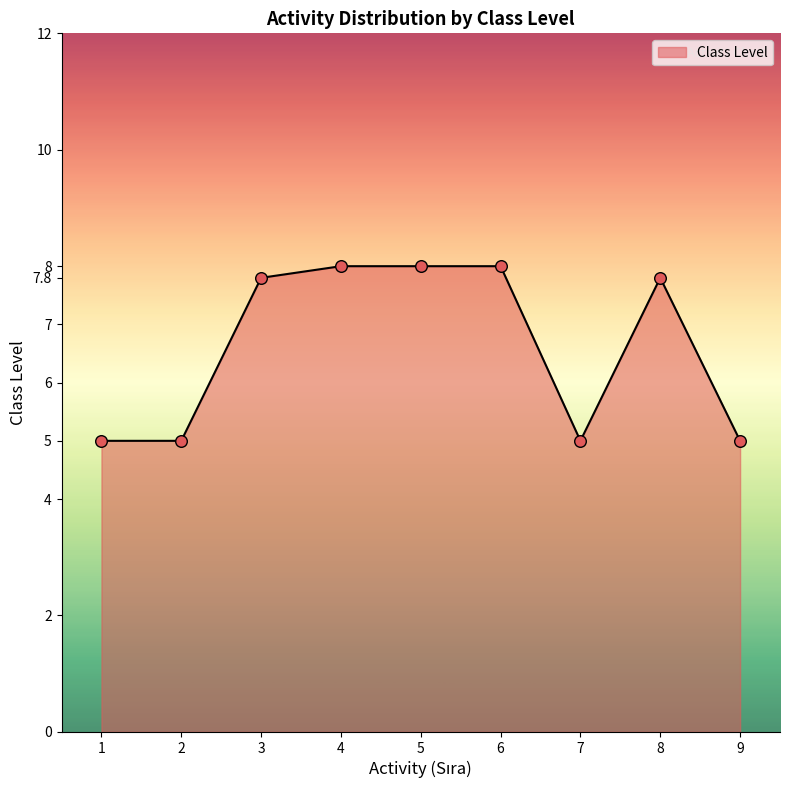

What is the ratio of the value at 9 to the value at 5?

0.6